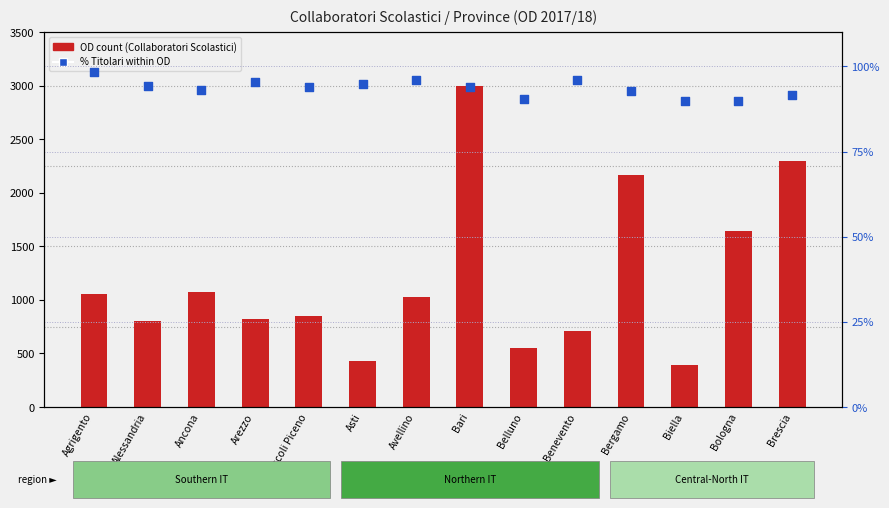

What is the total value across all series at Brescia?

2385.7